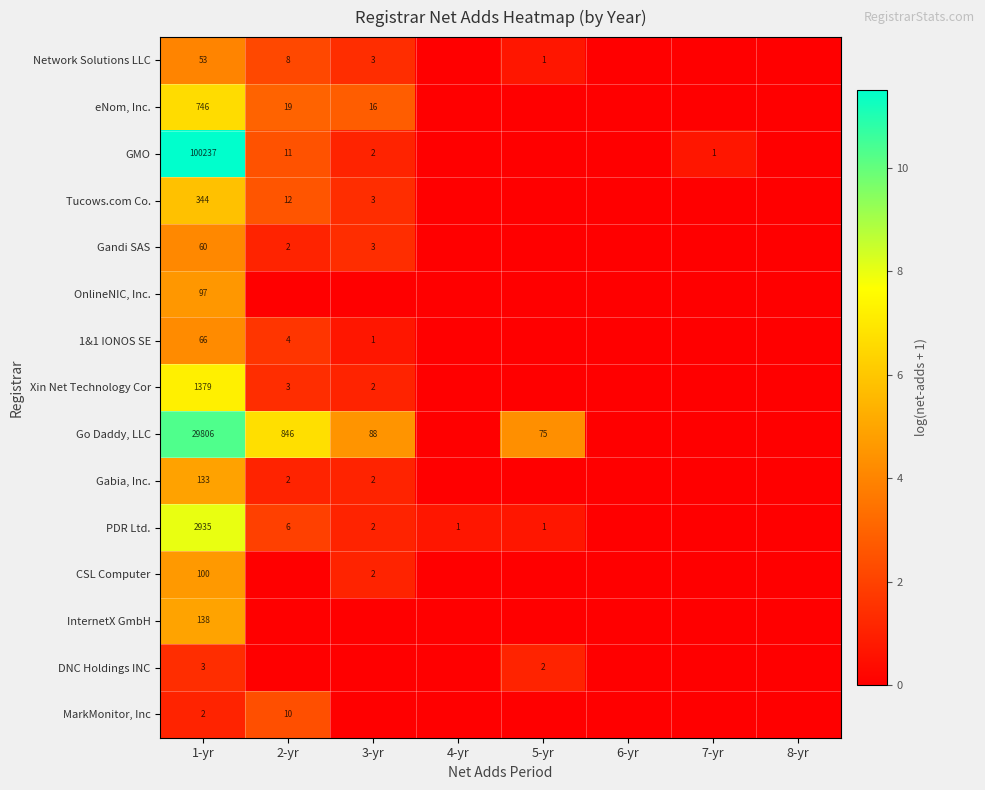

What is the difference between the 1&1 IONOS SE values at 3-yr and 2-yr?

3